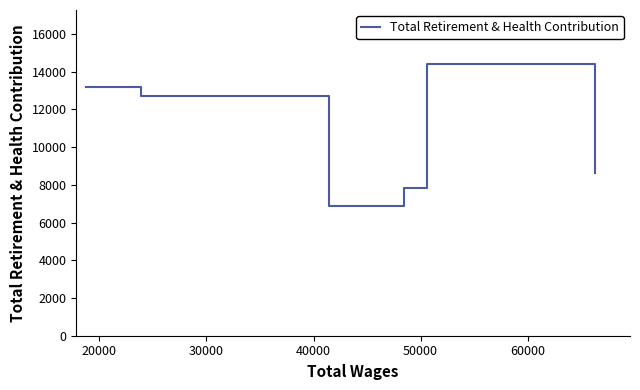

What is the smallest value displayed?

6869